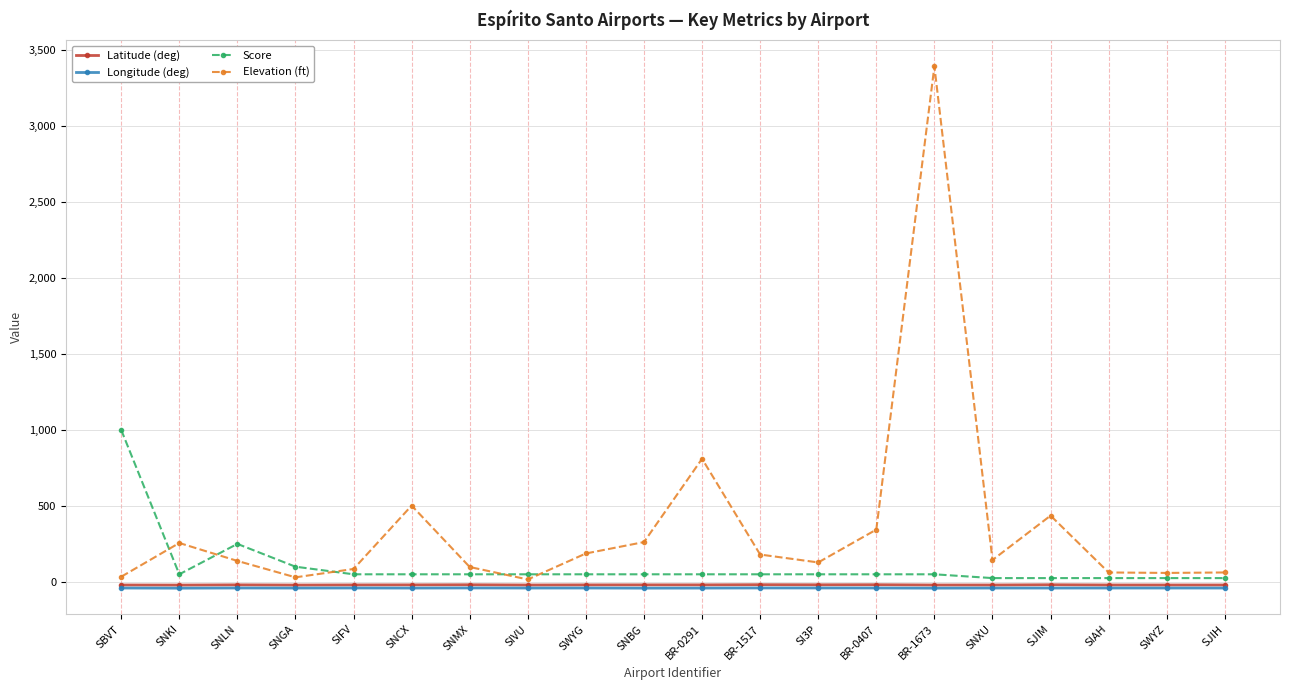

What is the lowest value of the Latitude (deg) series?

-20.8